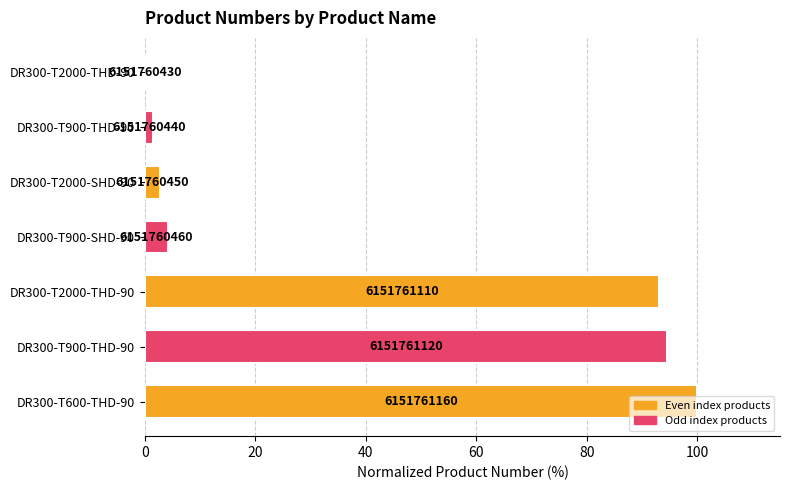

Are the bars horizontal?

Yes